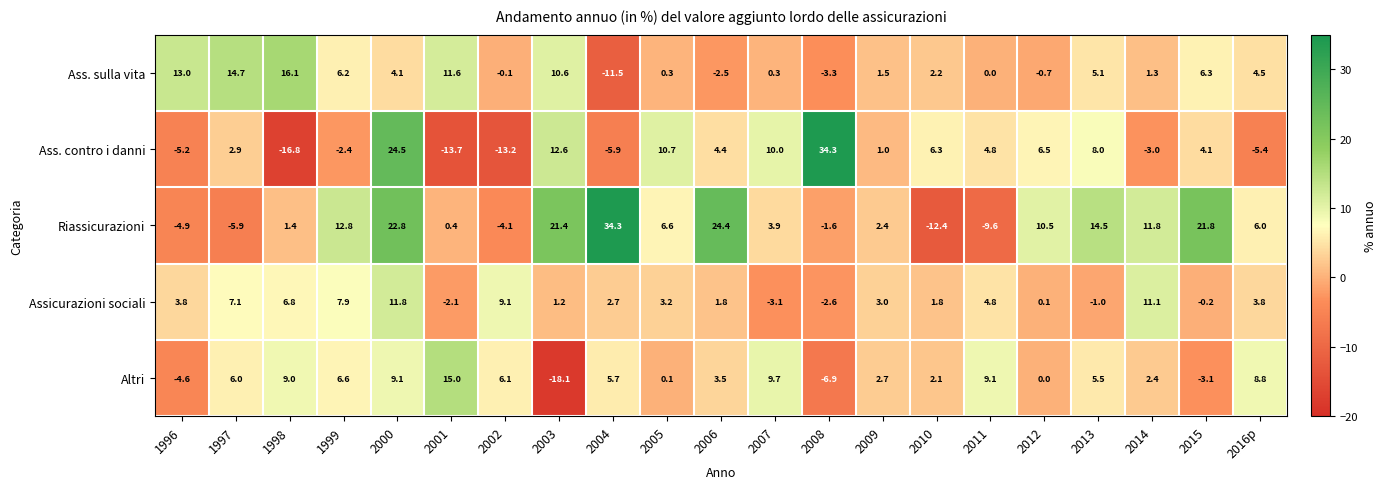

Which series has the widest spread of values?

Ass. contro i danni